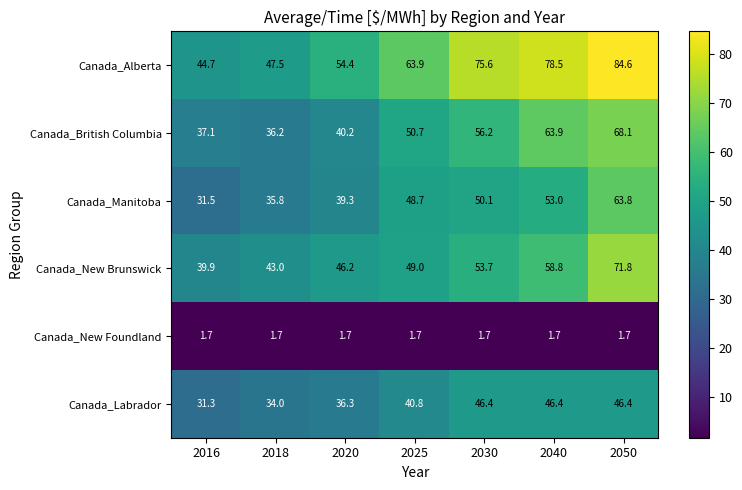

Is it true that Canada_British Columbia equals 62.1 at 2018?

False